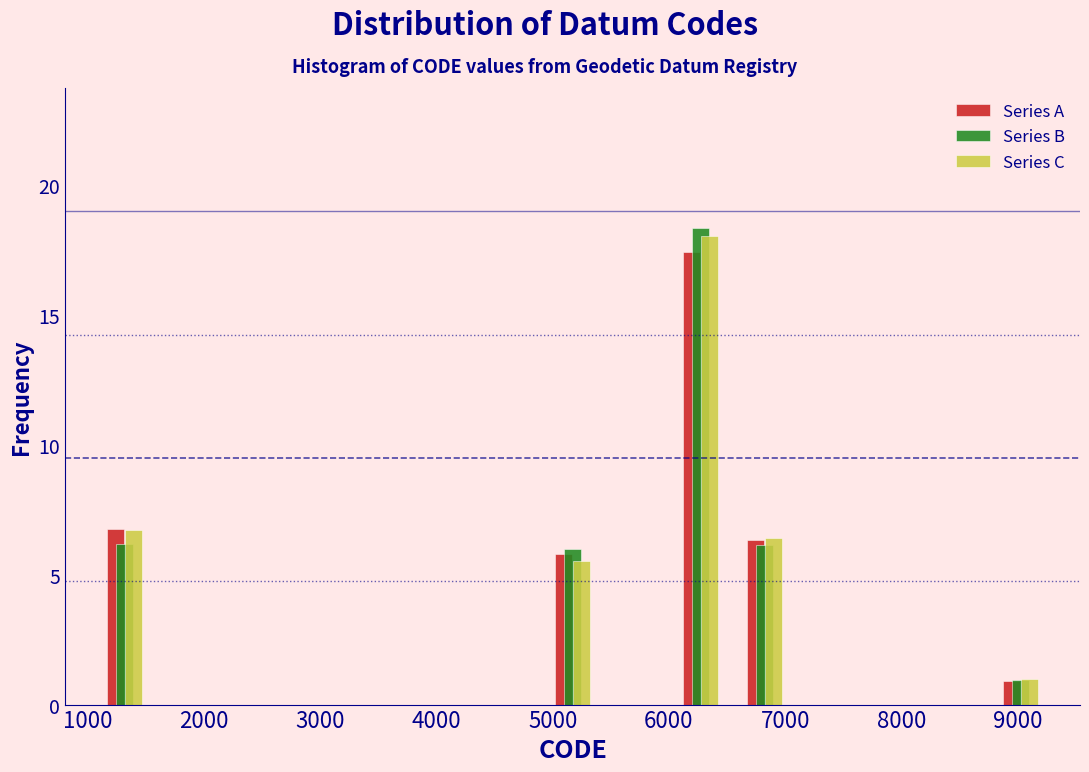

In the Series A series, which range on the x-axis has the tallest bar?

6000 to 6500